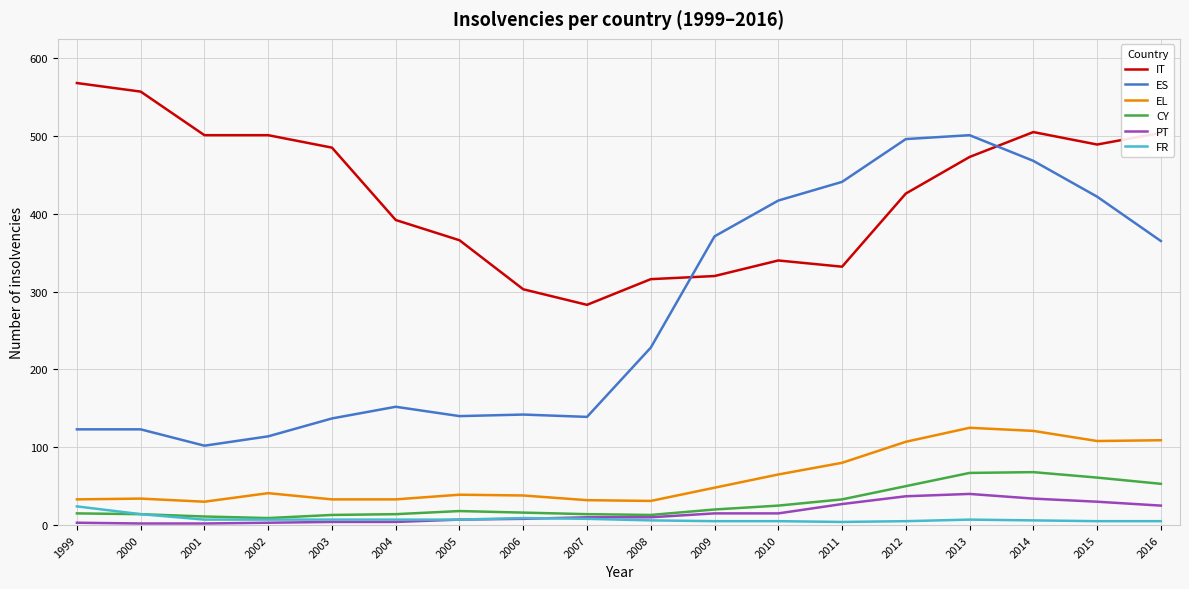

True or false: FR and IT intersect in this chart.

False